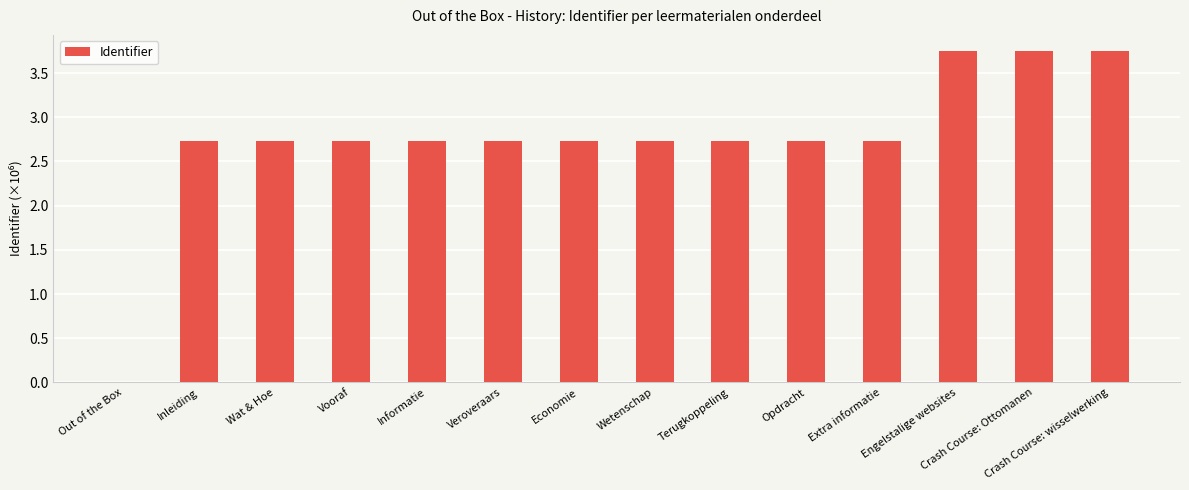

What is the sum of all values?

38.6